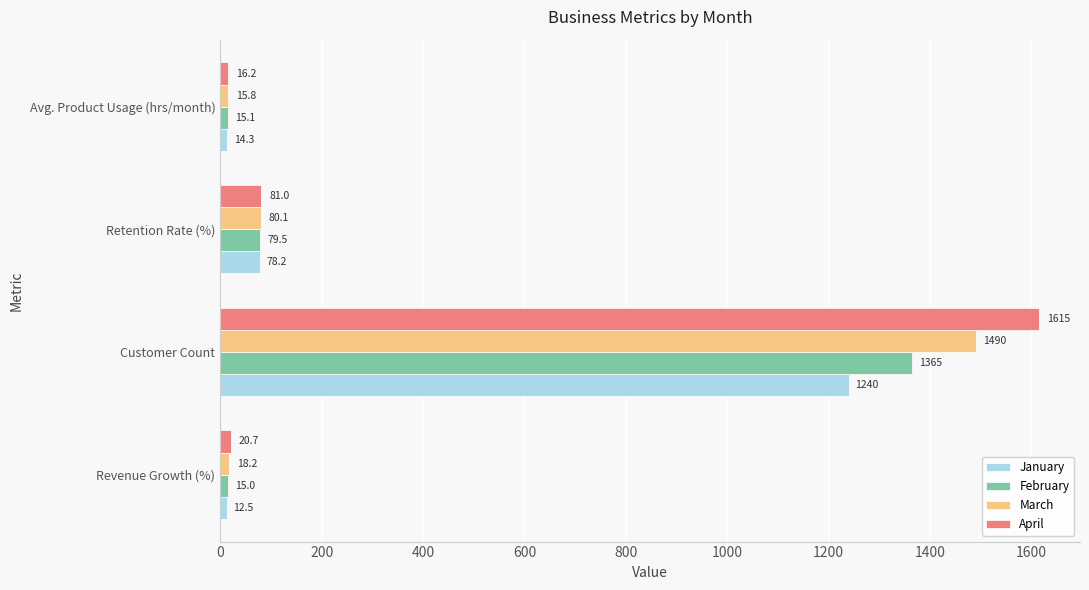

True or false: February has a value of 79.5 at Retention Rate (%).

True